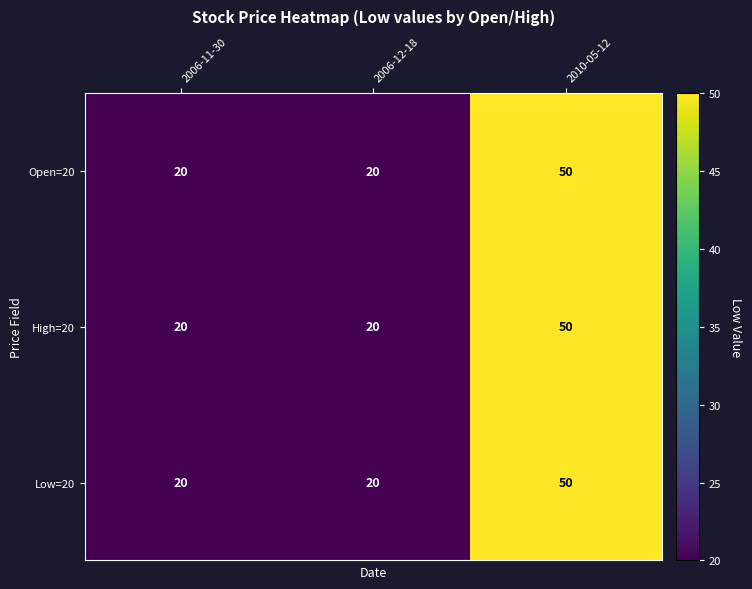

Is it true that Low=20 equals 8 at 2006-12-18?

False